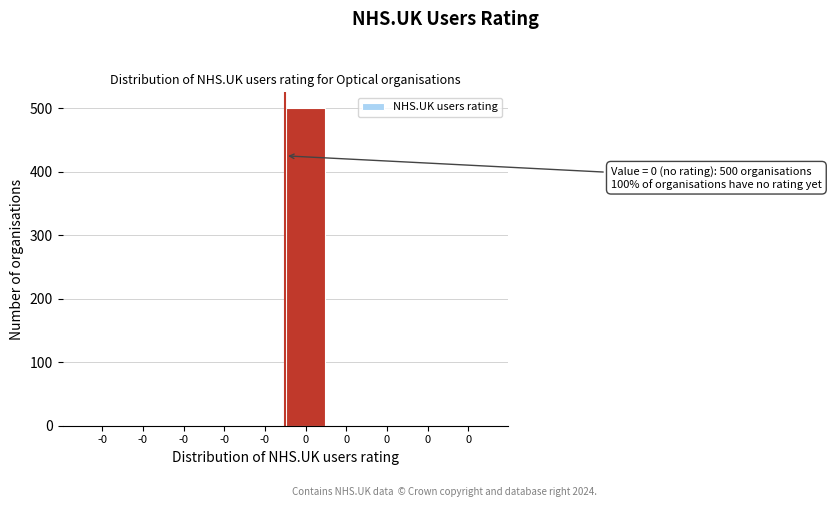

Are the bars horizontal?

No